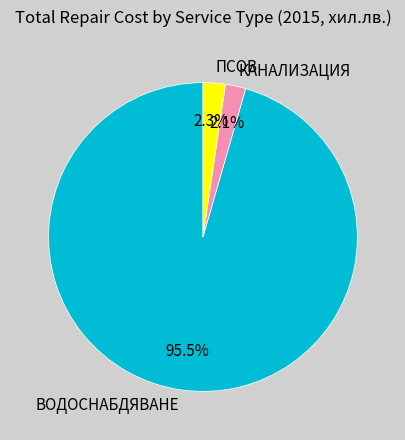

Count the number of slices in the pie.

3